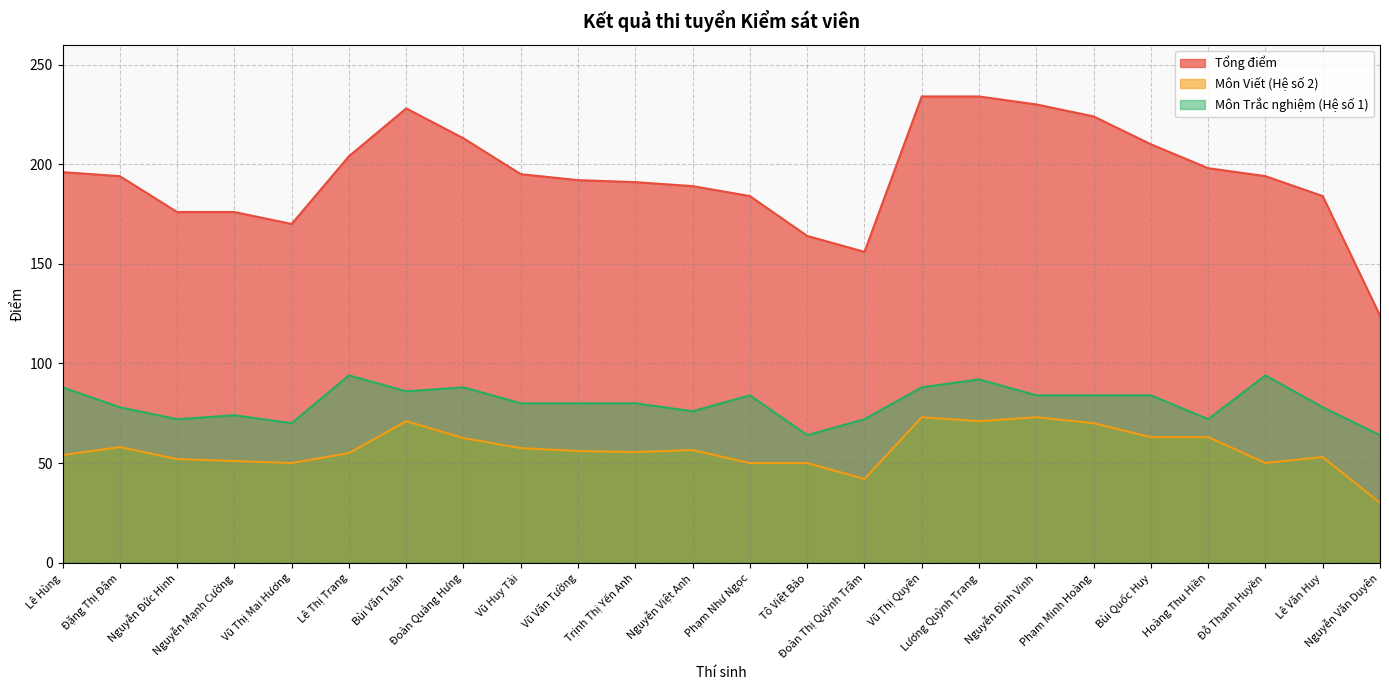

The value of Tổng điểm at Nguyễn Văn Duyên is 124.0. True or false?

True